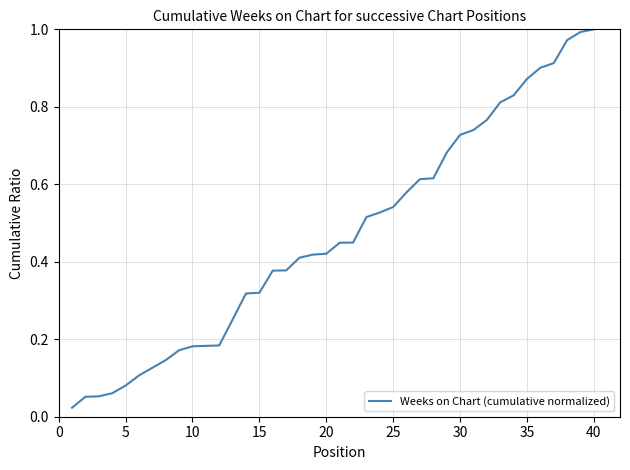

The chart shows a value of 1.0 at 40. True or false?

True